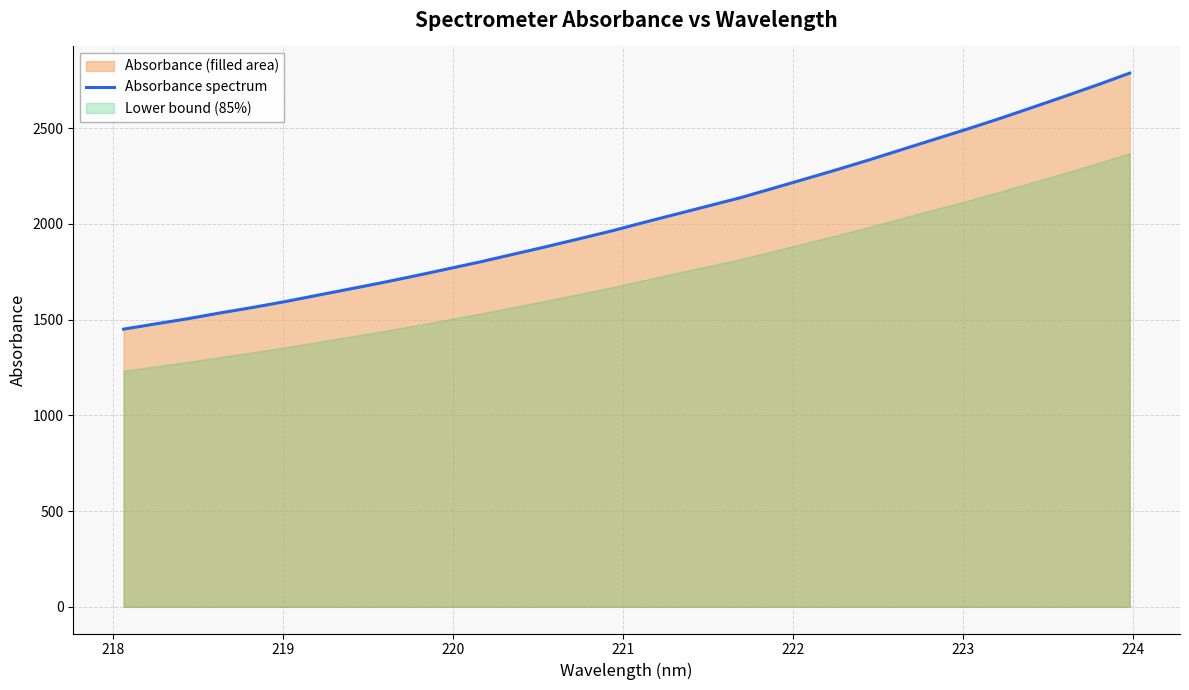

What is the sum of all values?

65003.7